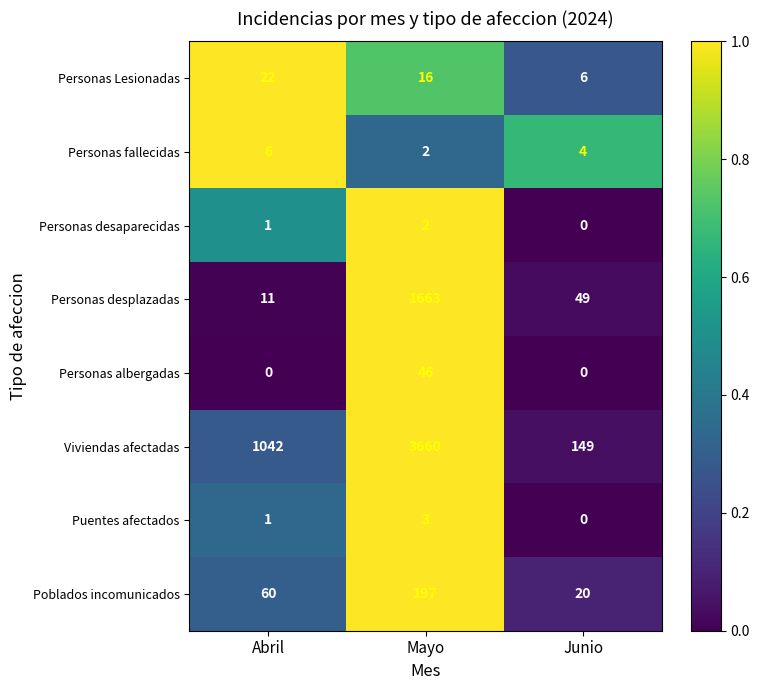

Reading left to right, list all the values displayed in this chart.

Personas Lesionadas: Abril=22	Mayo=16	Junio=6
Personas fallecidas: Abril=6	Mayo=2	Junio=4
Personas desaparecidas: Abril=1	Mayo=2	Junio=0
Personas desplazadas: Abril=11	Mayo=1663	Junio=49
Personas albergadas: Abril=0	Mayo=46	Junio=0
Viviendas afectadas: Abril=1042	Mayo=3660	Junio=149
Puentes afectados: Abril=1	Mayo=3	Junio=0
Poblados incomunicados: Abril=60	Mayo=197	Junio=20